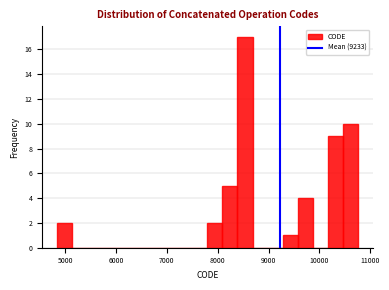

Around what value on the x-axis is the tallest bar? Give the approximate position of its centre, as read against the axis.

8500